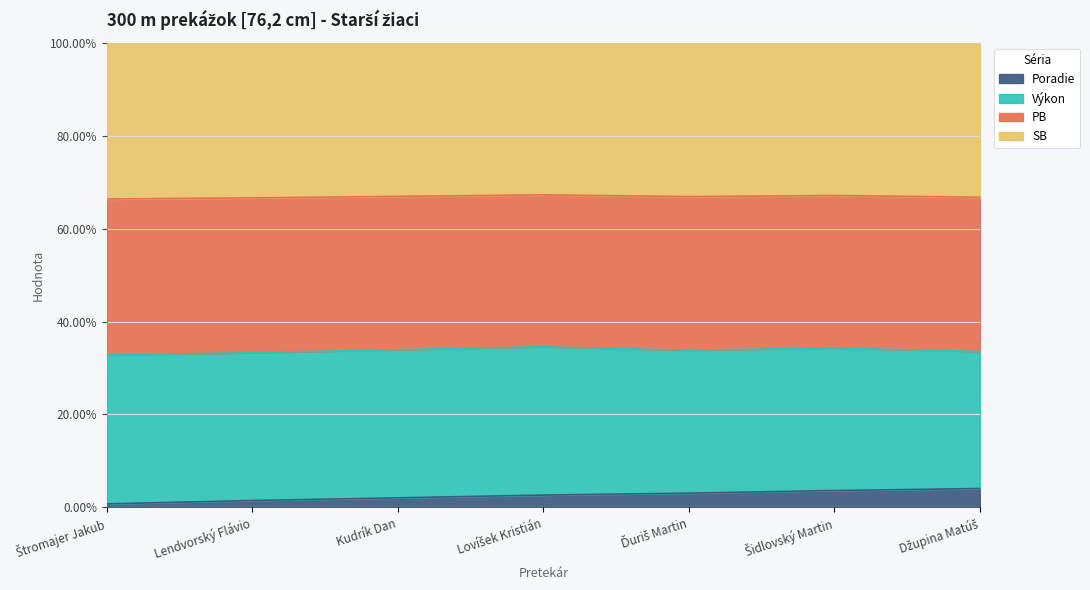

Reading left to right, extract all data points from this chart.

Poradie: Štromajer Jakub=1.0	Lendvorský Flávio=2.0	Kudrík Dan=3.0	Lovíšek Kristián=4.0	Ďuriš Martin=5.0	Šidlovský Martin=6.0	Džupina Matúš=7.0
Výkon: Štromajer Jakub=42.5	Lendvorský Flávio=43.1	Kudrík Dan=46.6	Lovíšek Kristián=48.2	Ďuriš Martin=50.1	Šidlovský Martin=50.8	Džupina Matúš=51.0
PB: Štromajer Jakub=44.5	Lendvorský Flávio=45.2	Kudrík Dan=48.2	Lovíšek Kristián=49.4	Ďuriš Martin=53.9	Šidlovský Martin=54.3	Džupina Matúš=57.3
SB: Štromajer Jakub=44.5	Lendvorský Flávio=45.2	Kudrík Dan=48.2	Lovíšek Kristián=49.4	Ďuriš Martin=53.9	Šidlovský Martin=54.3	Džupina Matúš=57.3